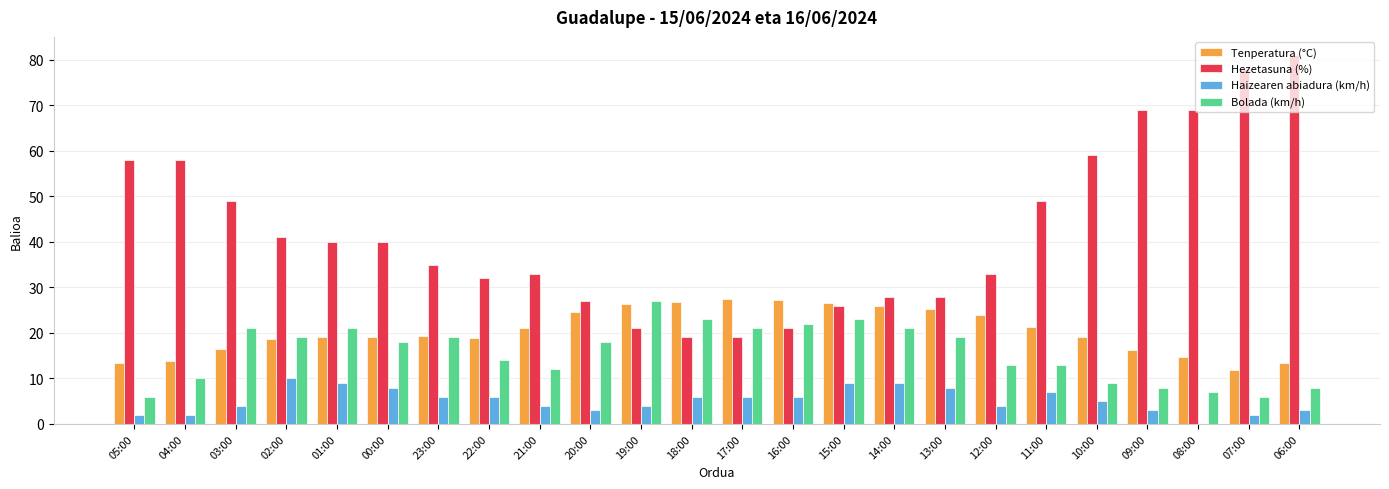

Is the value of Bolada (km/h) at 16:00 greater than the value of Hezetasuna (%) at 01:00?

No